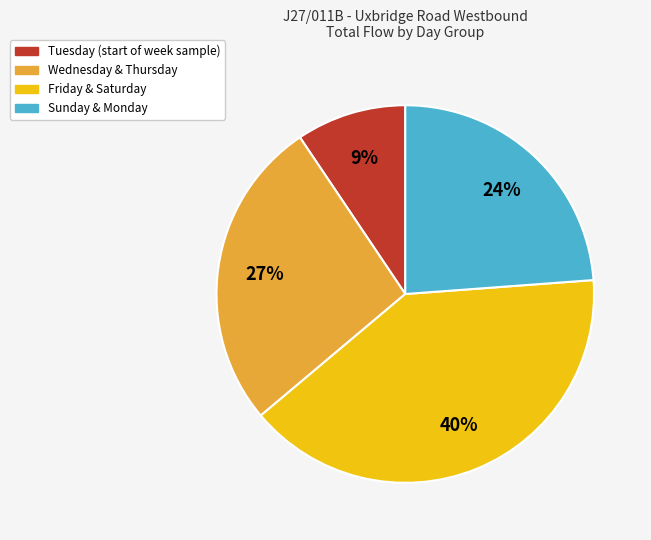

To the nearest percent, what portion does Sunday & Monday represent?

24%